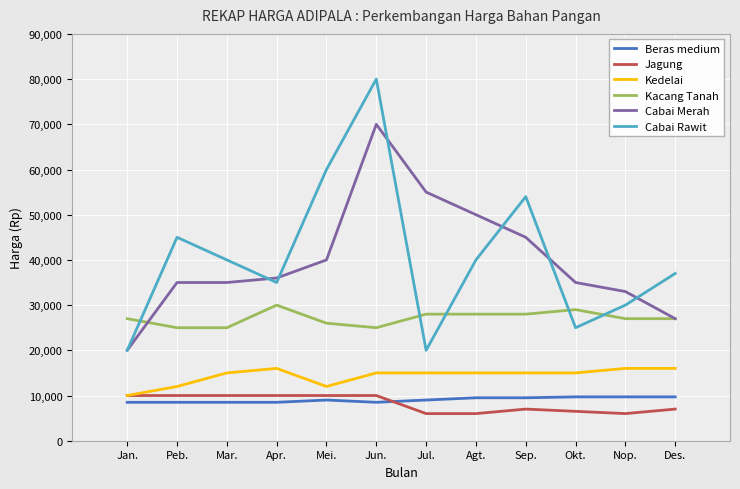

Rank the categories by Jagung value from lowest to highest.

Jul., Agt., Nop., Okt., Sep., Des., Jan., Peb., Mar., Apr., Mei., Jun.